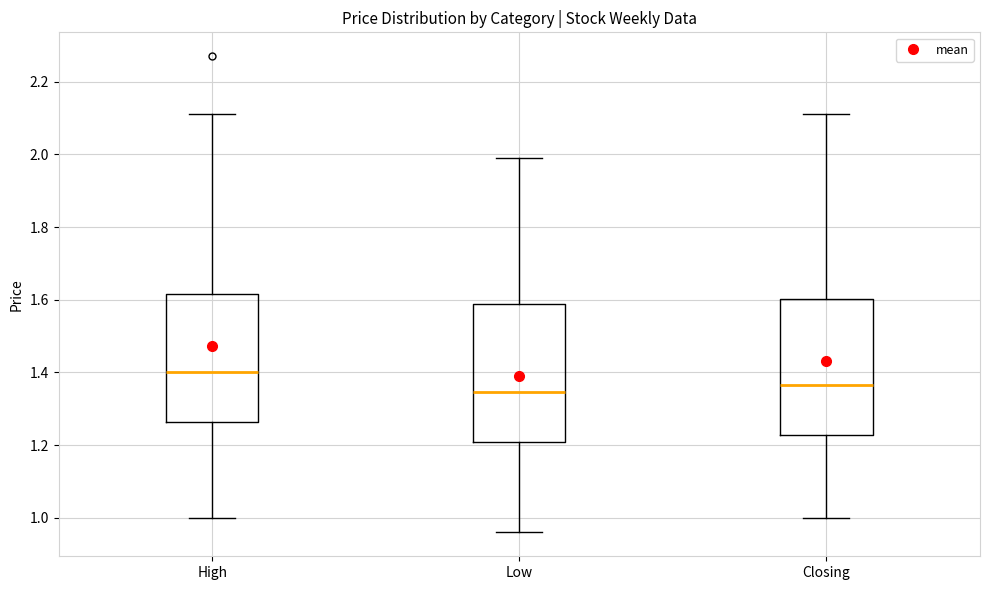

Reading left to right, read every box against the y-axis: the position of its median line, the range the box covers, and the ends of its whiskers. The values are not printed on the chart, so give them approximately, as read against the axis.

High: median 1.40, box 1.26 to 1.62, whiskers 1.00 to 2.12
Low: median 1.34, box 1.20 to 1.58, whiskers 0.96 to 2.00
Closing: median 1.36, box 1.22 to 1.60, whiskers 1.00 to 2.12